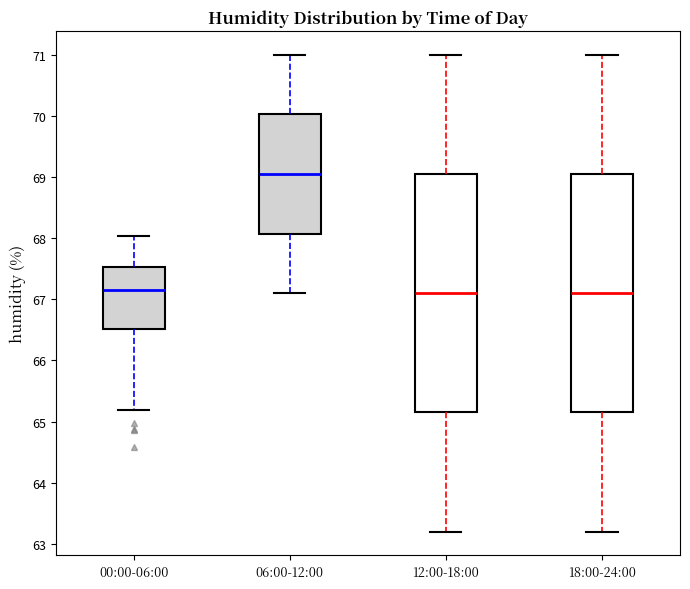

Where does the upper whisker of the box for 06:00-12:00 end on the y-axis? The values are not printed on the chart, so give them approximately, as read against the axis.

71.0